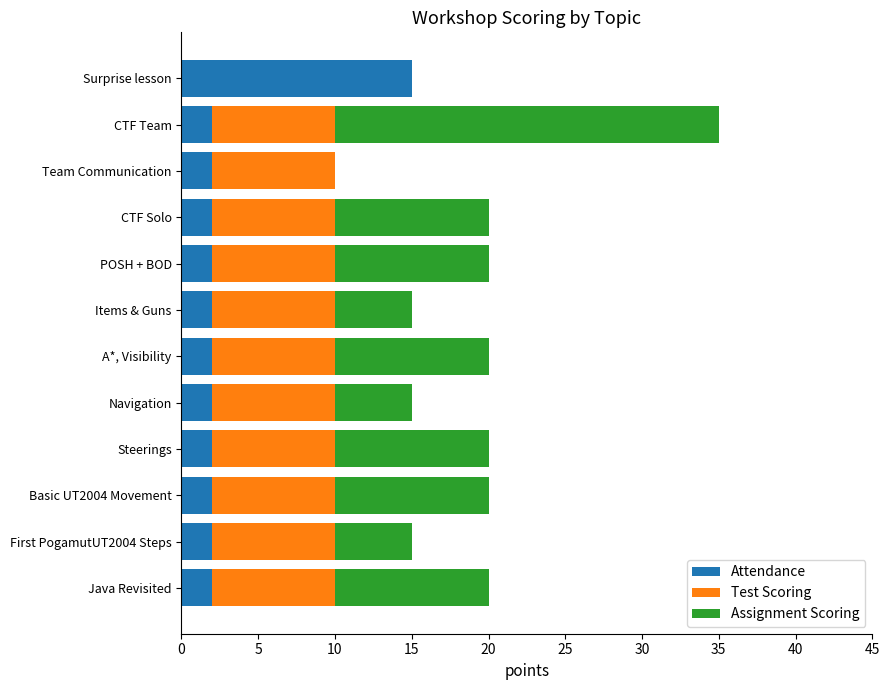

What is the highest value of the Attendance series?

15